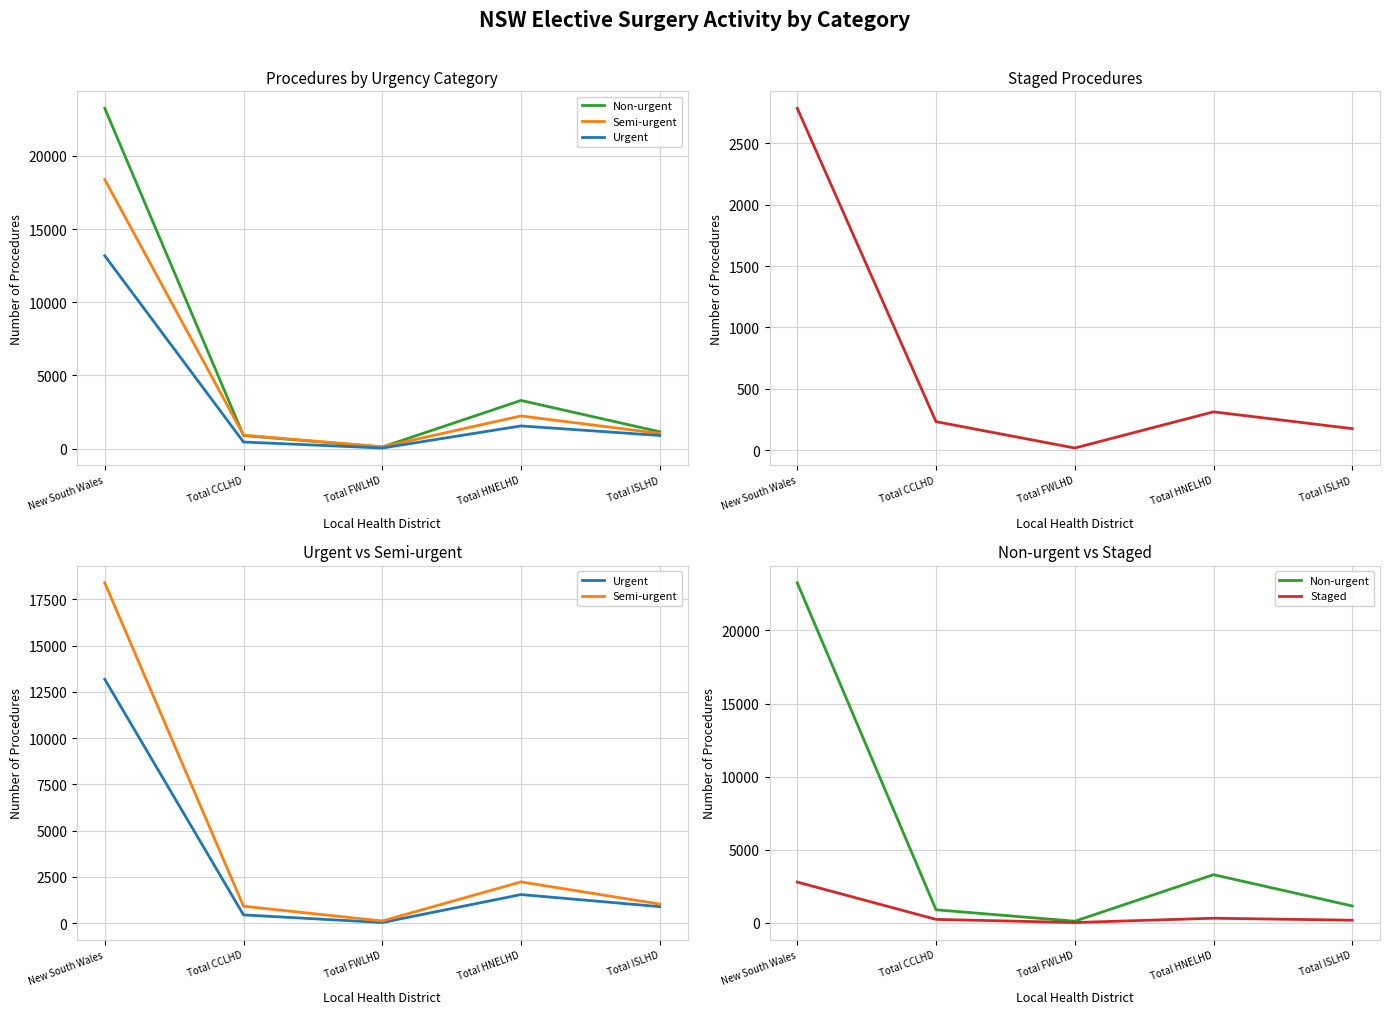

Rank the categories by Semi-urgent value from lowest to highest.

Total FWLHD, Total CCLHD, Total ISLHD, Total HNELHD, New South Wales